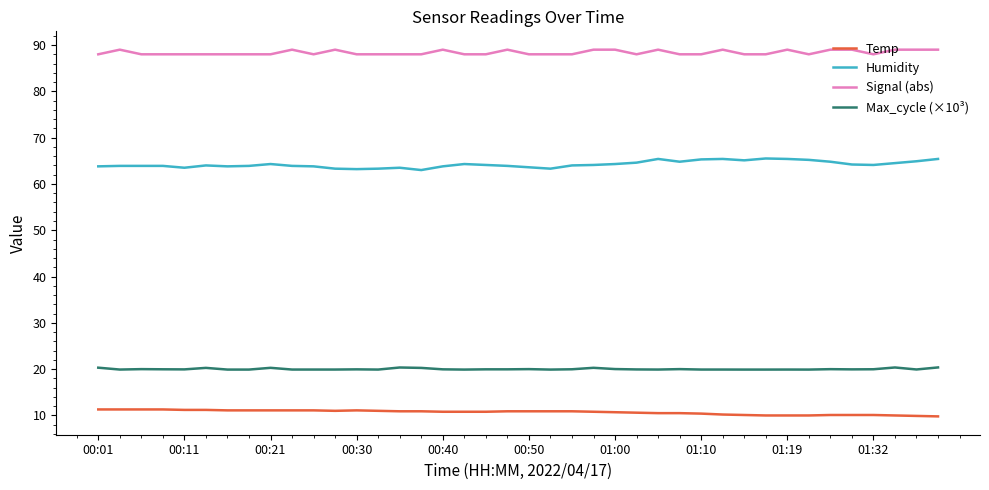

What is the highest value of the Temp series?

11.3